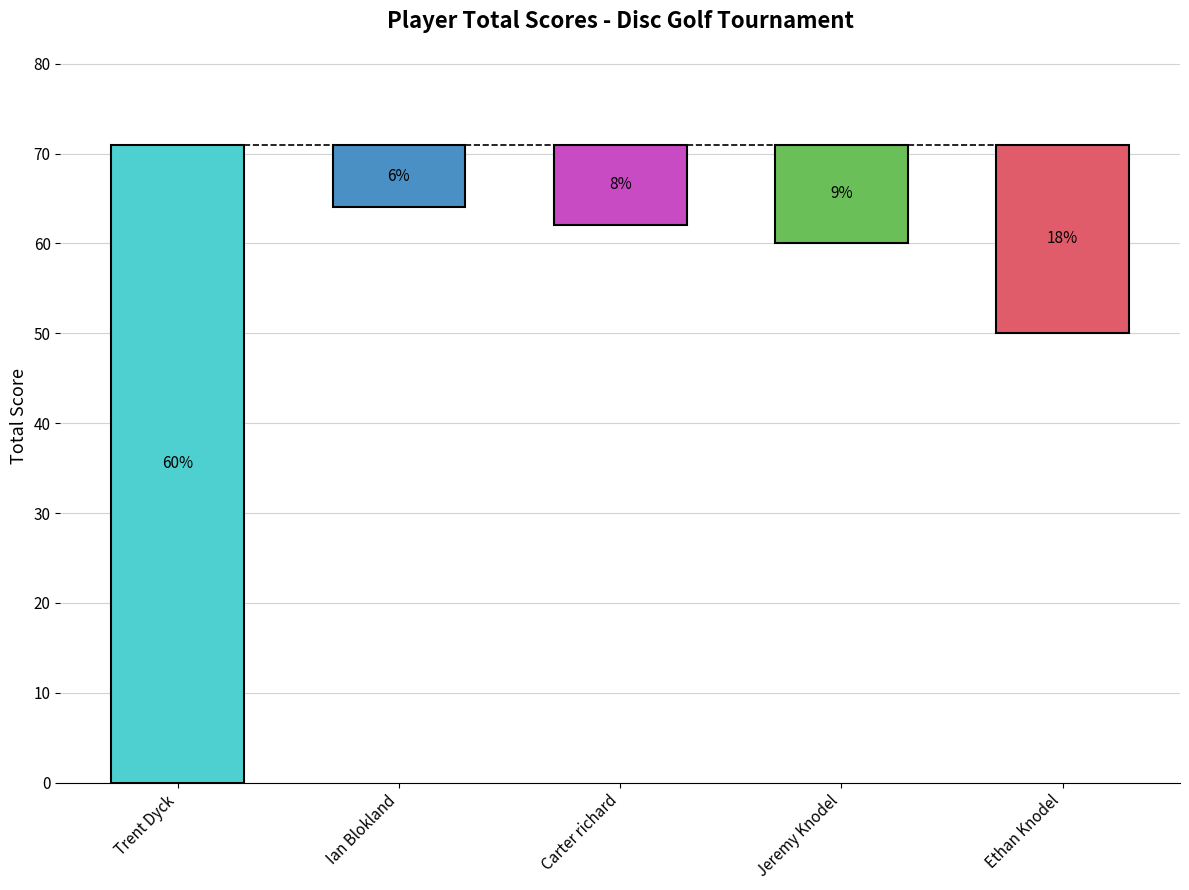

List the labels in order of value, smallest first.

Ian Blokland, Carter richard, Jeremy Knodel, Ethan Knodel, Trent Dyck